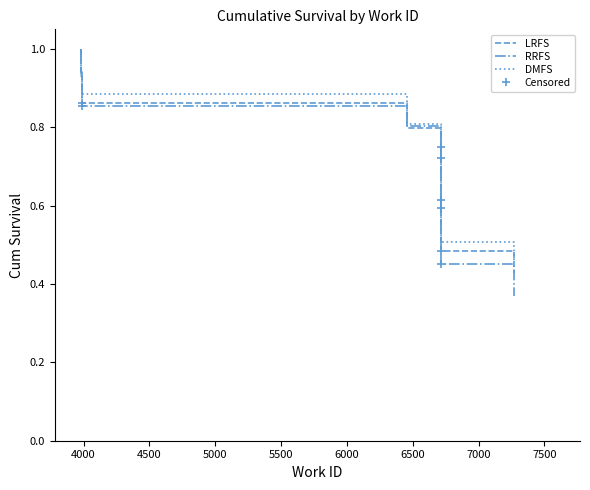

What is the sum of all RRFS values?

6.9